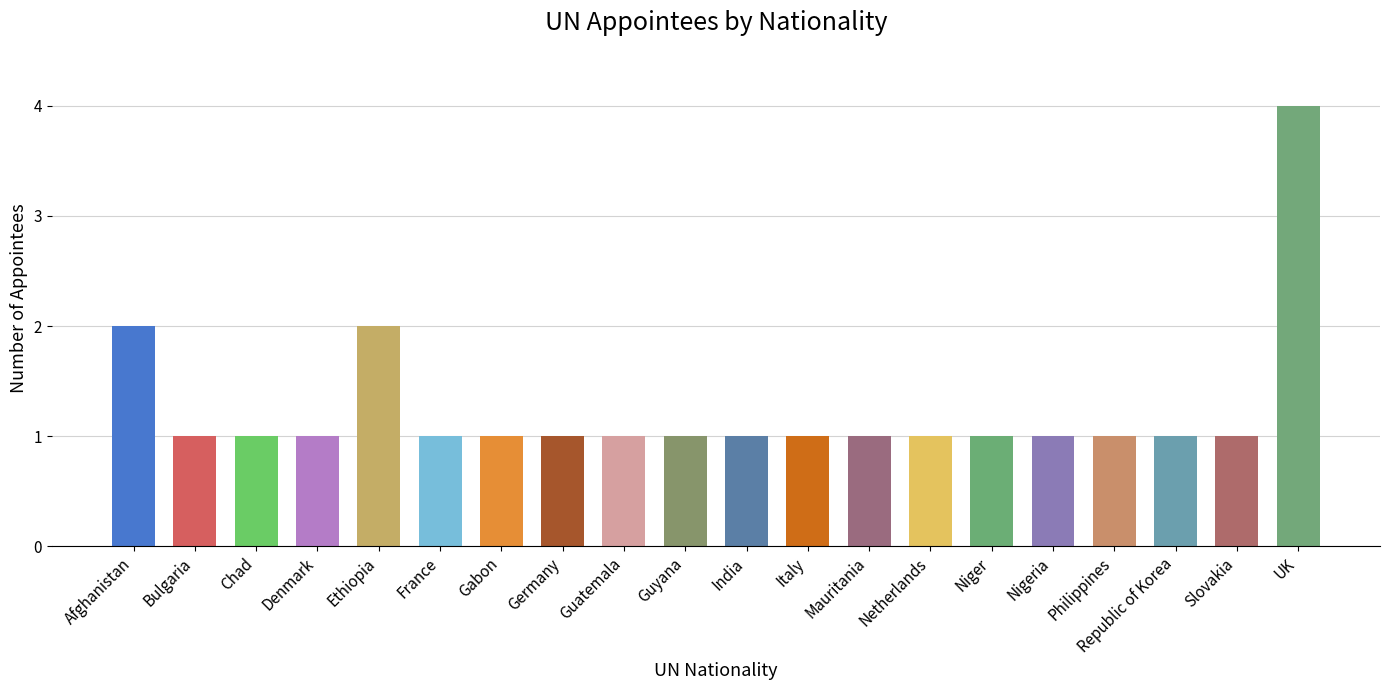

Does the chart contain any negative values?

No